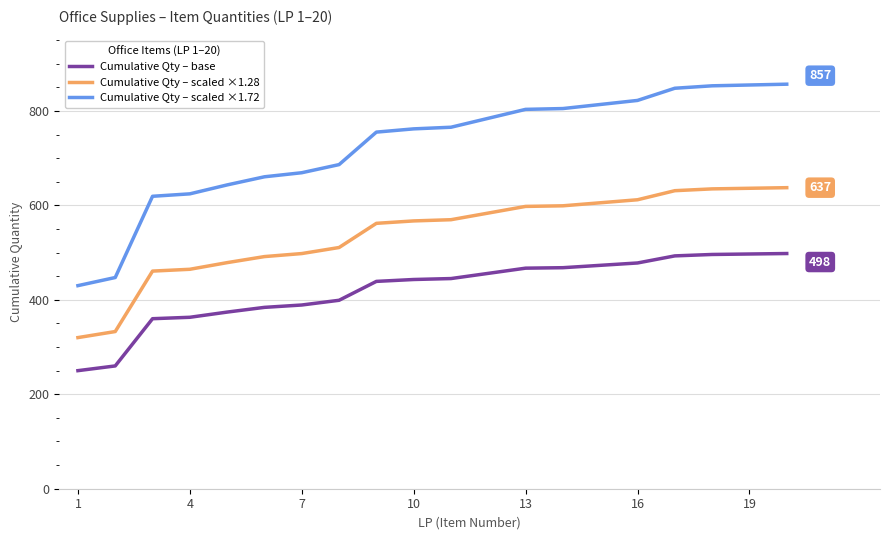

What is the lowest value of the Cumulative Qty – scaled ×1.72 series?

430.0